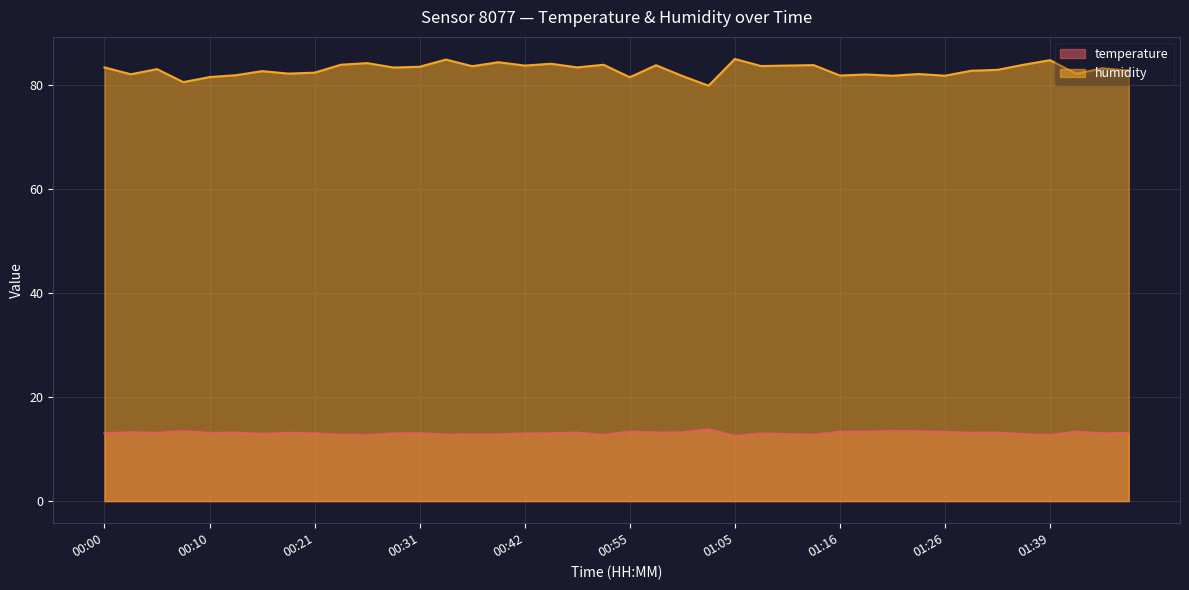

Reading left to right, list all the values displayed in this chart.

temperature: 13.1	13.3	13.1	13.5	13.1	13.2	13.0	13.2	13.1	12.8	12.7	13.0	13.1	12.8	12.8	12.8	13.0	13.1	13.2	12.8	13.4	13.2	13.2	13.8	12.6	13.0	12.9	12.8	13.3	13.4	13.5	13.5	13.3	13.2	13.2	12.9	12.7	13.4	13.1	13.1
humidity: 83.5	82.2	83.1	80.6	81.6	82.0	82.8	82.3	82.5	84.0	84.3	83.5	83.6	85.0	83.7	84.5	83.8	84.2	83.5	84.0	81.6	83.9	81.8	80.0	85.1	83.7	83.8	83.9	81.9	82.1	81.9	82.2	81.9	82.8	83.0	84.0	84.9	82.3	83.3	82.8